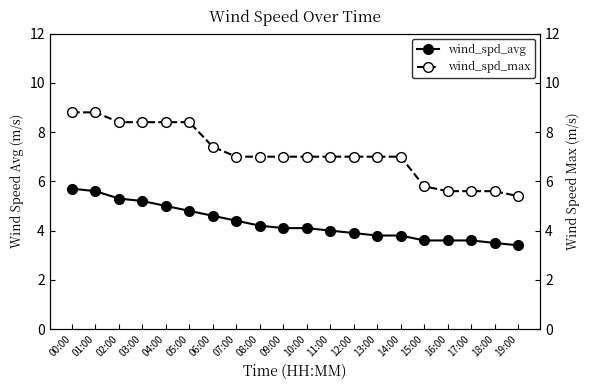

What is the total value across all series at 16:00?

9.2